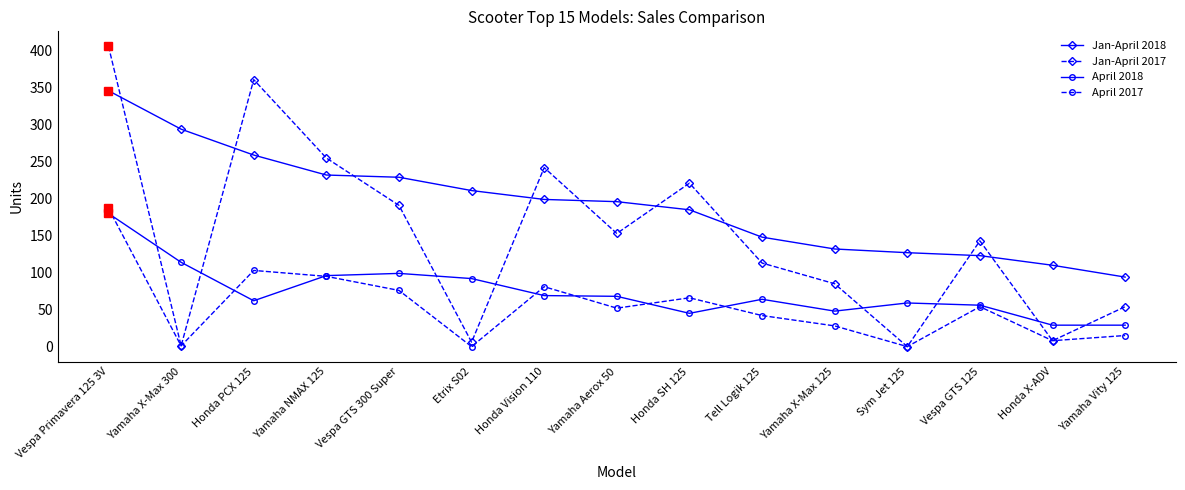

At how many categories does at least one series exceed 304?

2